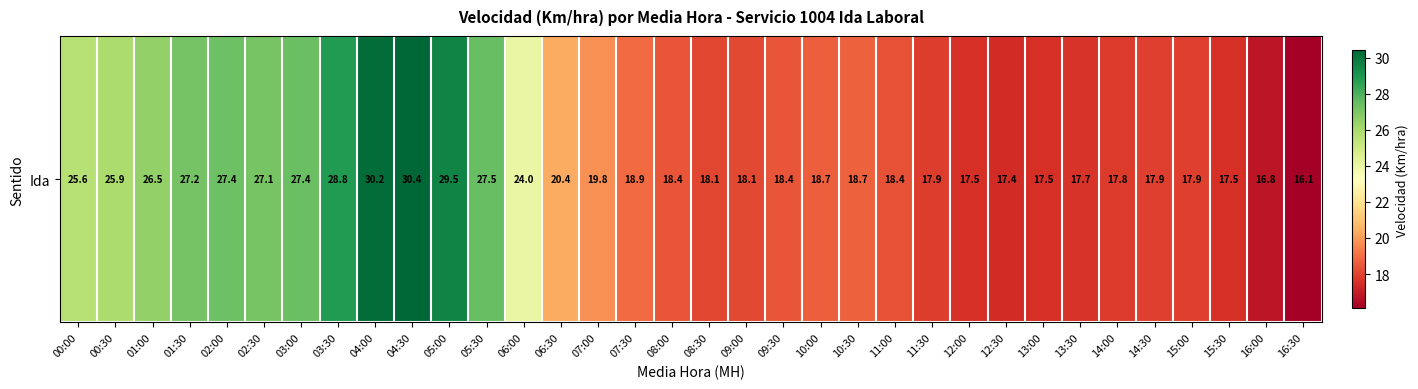

Reading left to right, what are all the values shown in this chart?

00:00=25.6	00:30=25.9	01:00=26.5	01:30=27.2	02:00=27.4	02:30=27.1	03:00=27.4	03:30=28.8	04:00=30.2	04:30=30.4	05:00=29.5	05:30=27.5	06:00=24.0	06:30=20.4	07:00=19.8	07:30=18.9	08:00=18.4	08:30=18.1	09:00=18.1	09:30=18.4	10:00=18.7	10:30=18.7	11:00=18.4	11:30=17.9	12:00=17.5	12:30=17.4	13:00=17.5	13:30=17.7	14:00=17.8	14:30=17.9	15:00=17.9	15:30=17.5	16:00=16.8	16:30=16.1